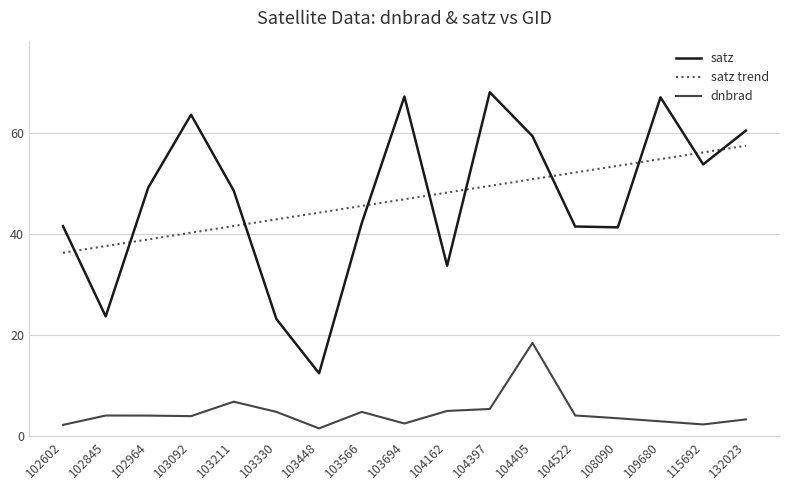

At 102602, list the series in order from smallest to largest.

dnbrad, satz trend, satz